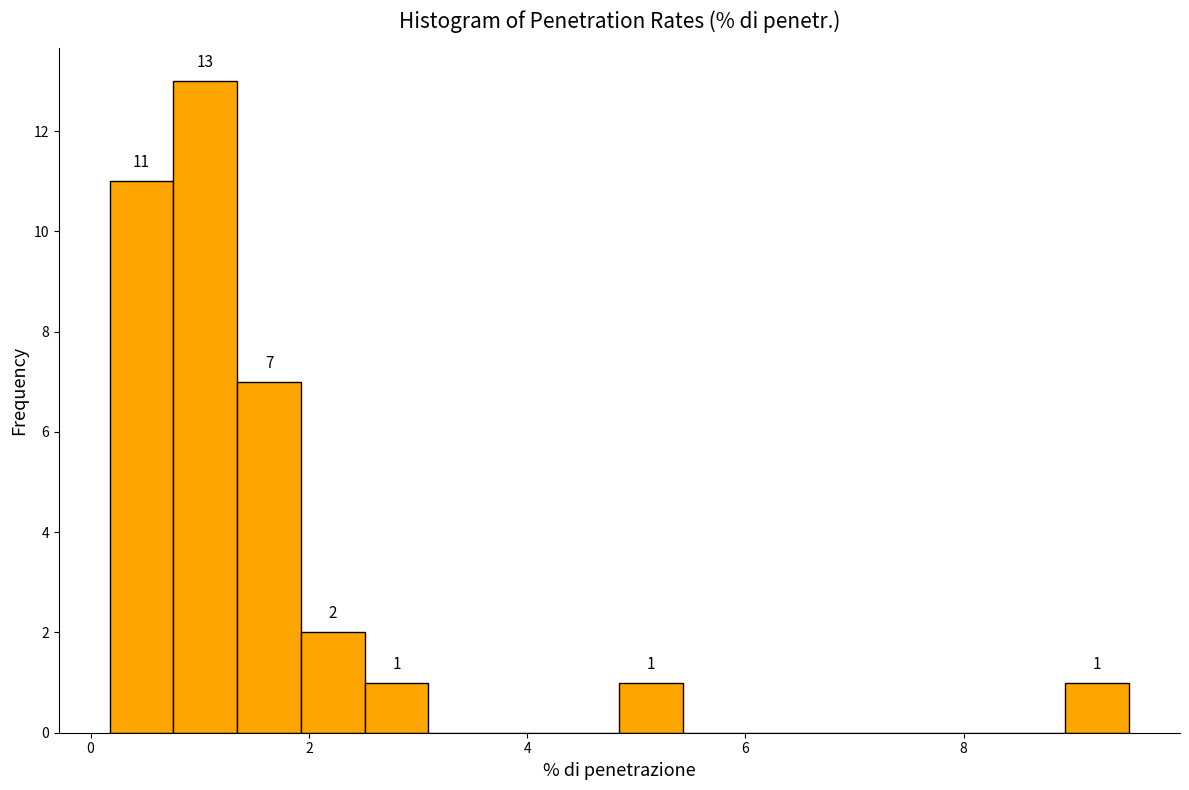

Read against the x-axis, roughly where is the centre of the tallest bar?

1.0